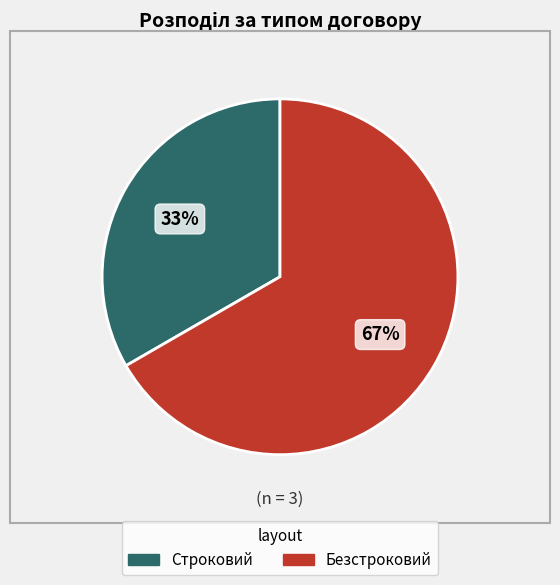

Count the number of slices in the pie.

2